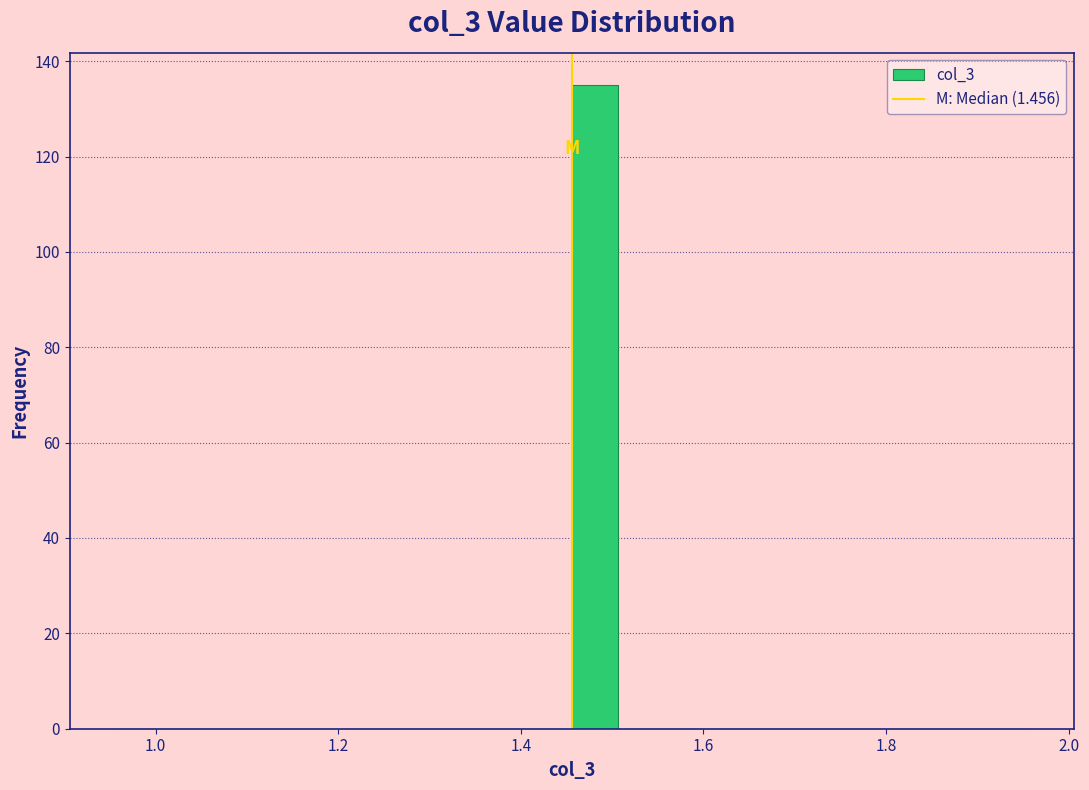

Around what value on the x-axis is the tallest bar? Give the approximate position of its centre, as read against the axis.

1.48